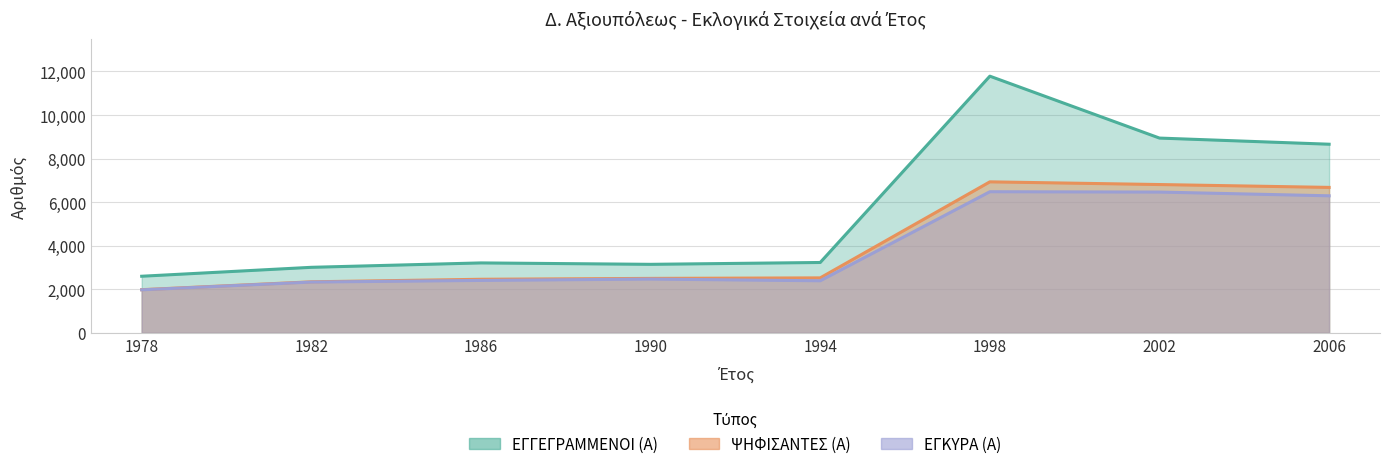

What is the sum of the ΨΗΦΙΣΑΝΤΕΣ (Α) values at 1994 and 1986?

4980